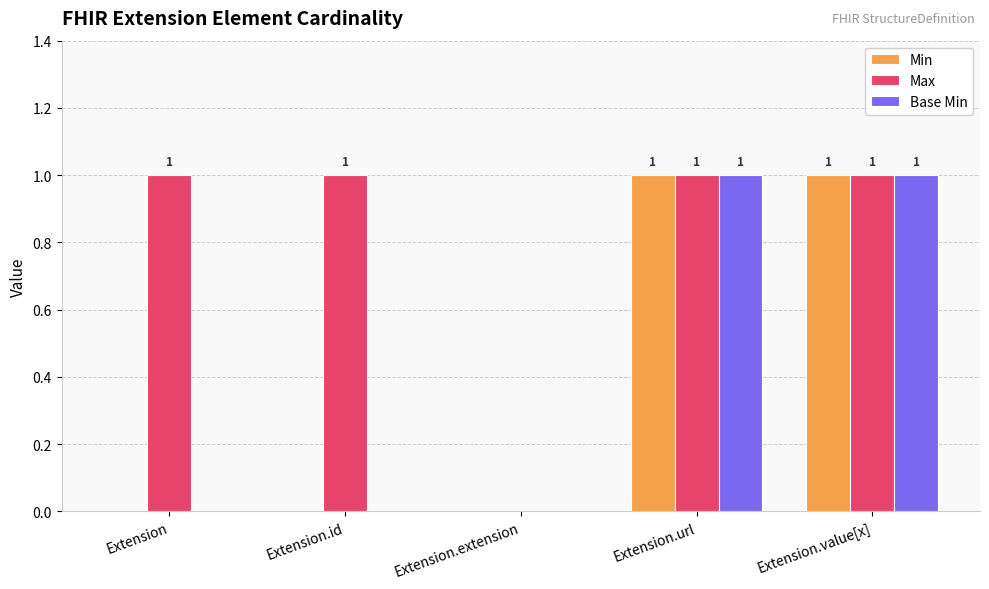

How many groups of bars are there?

5